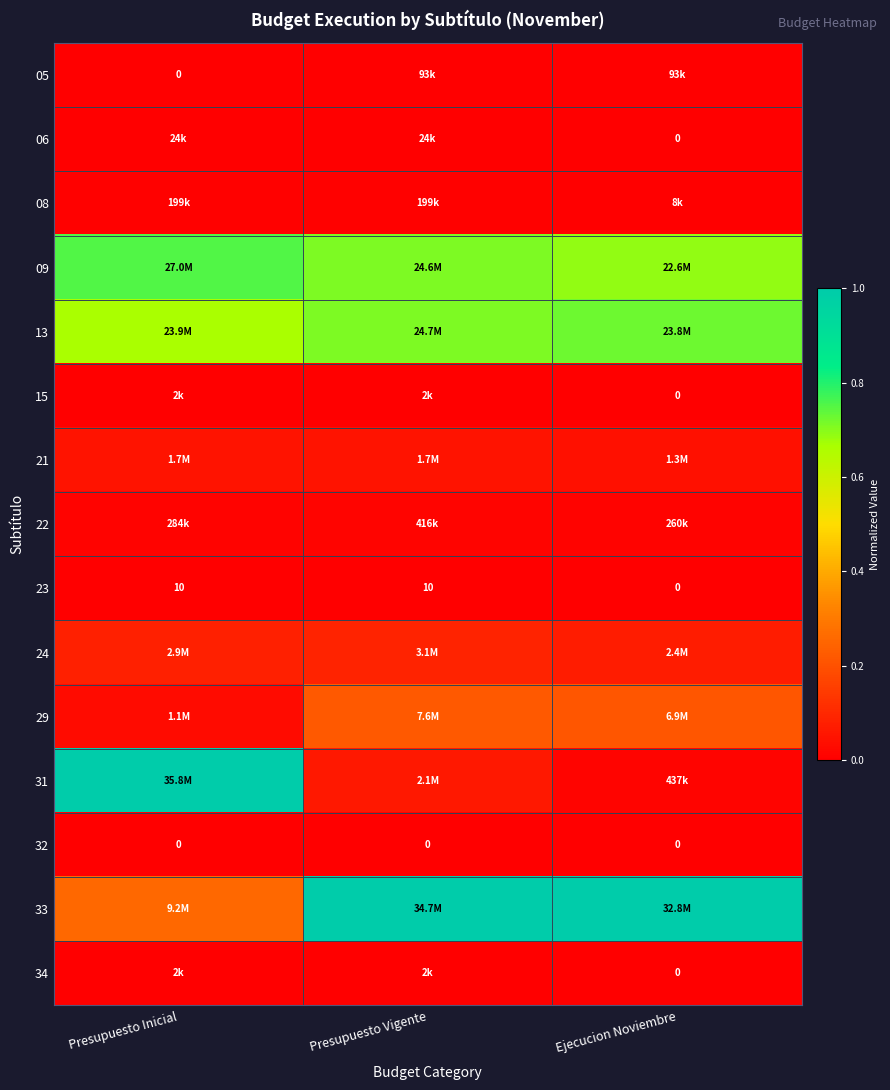

Which category has the lowest value in the 23 series?

Ejecucion Noviembre